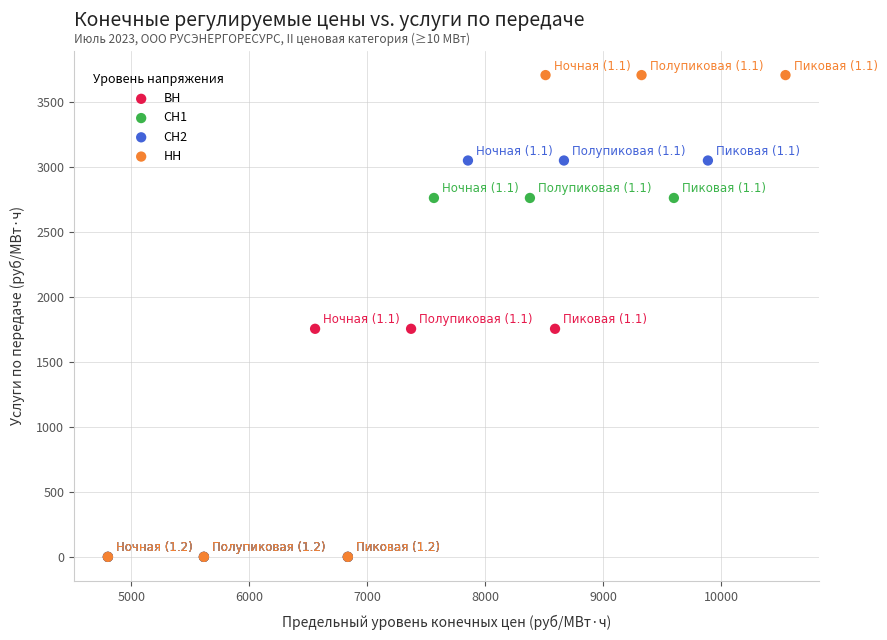

Which series contains the highest Y value?

НН